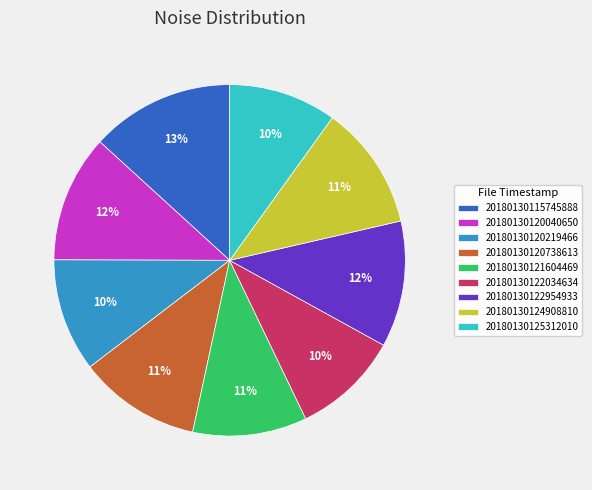

What is the largest slice in the pie chart?

20180130115745888